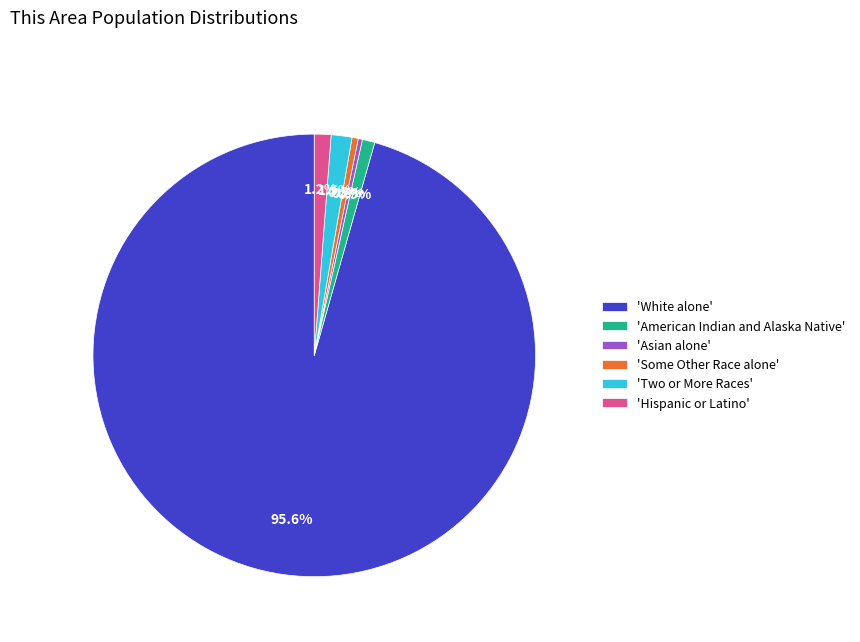

To the nearest percent, what is the average slice percentage?

17%